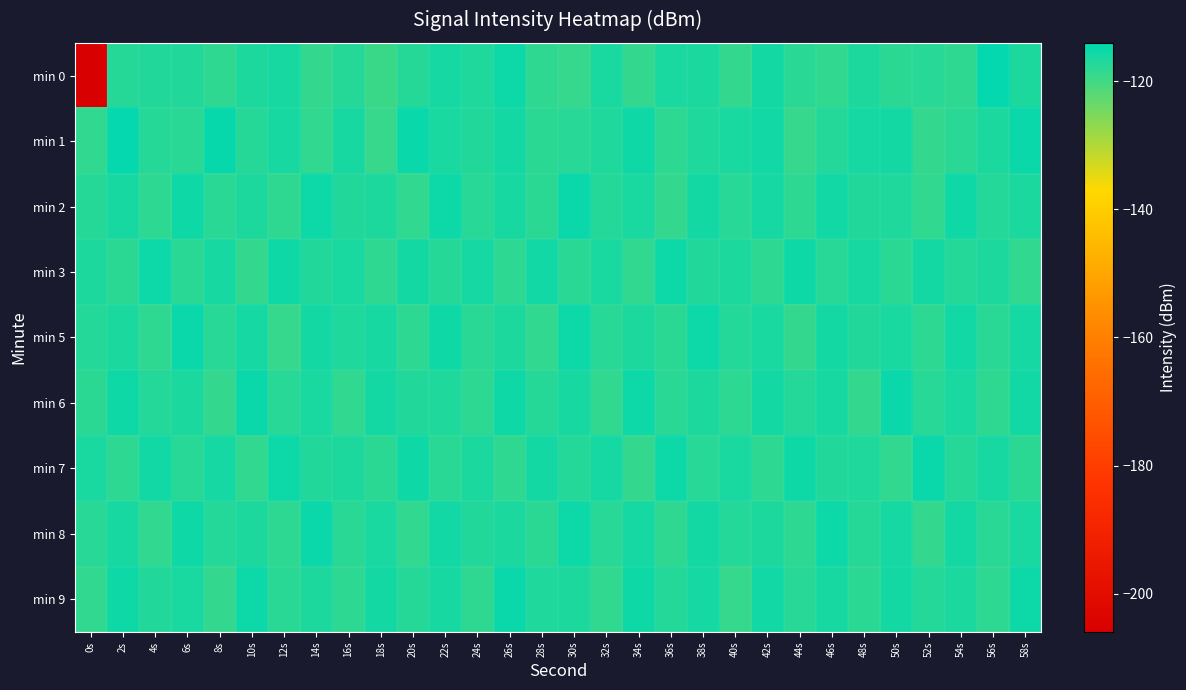

Which series changed the most between 34s and 36s?

min 3